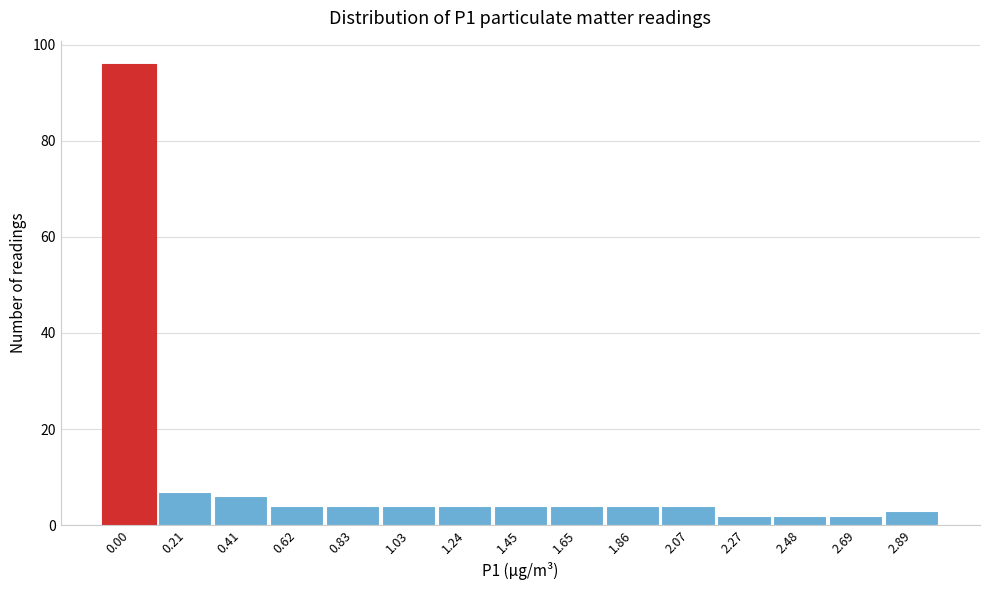

Reading left to right, extract all data points from this chart.

96	7	6	4	4	4	4	4	4	4	4	2	2	2	3